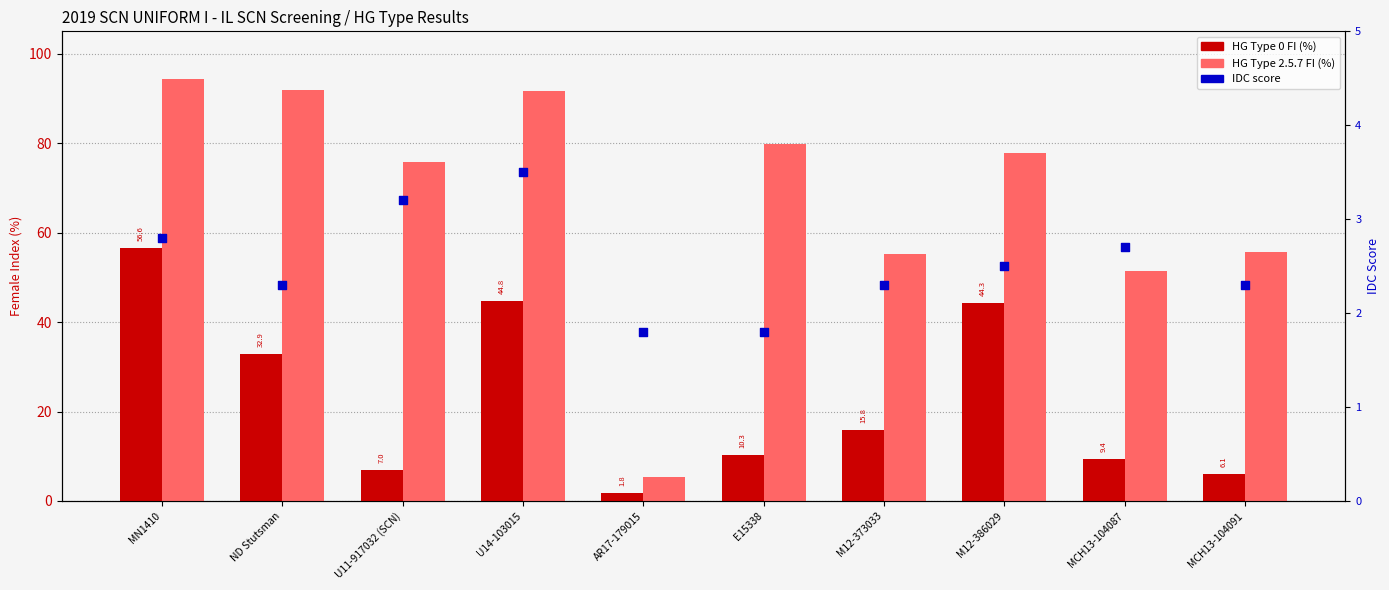

Which series has the largest Y range (max minus min)?

HG Type 2.5.7 FI